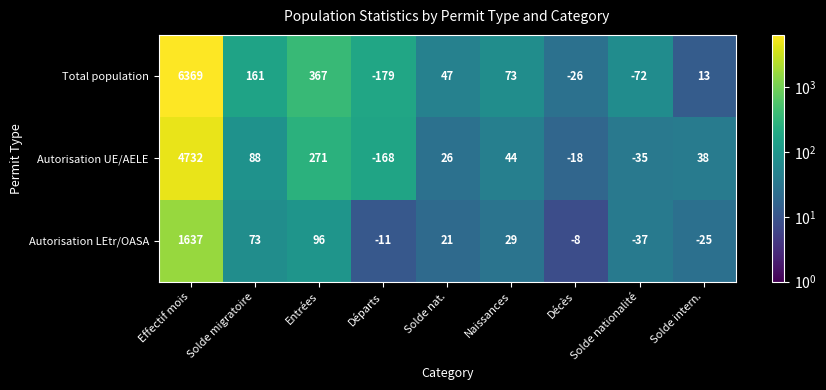

How many distinct data groups are displayed?

3